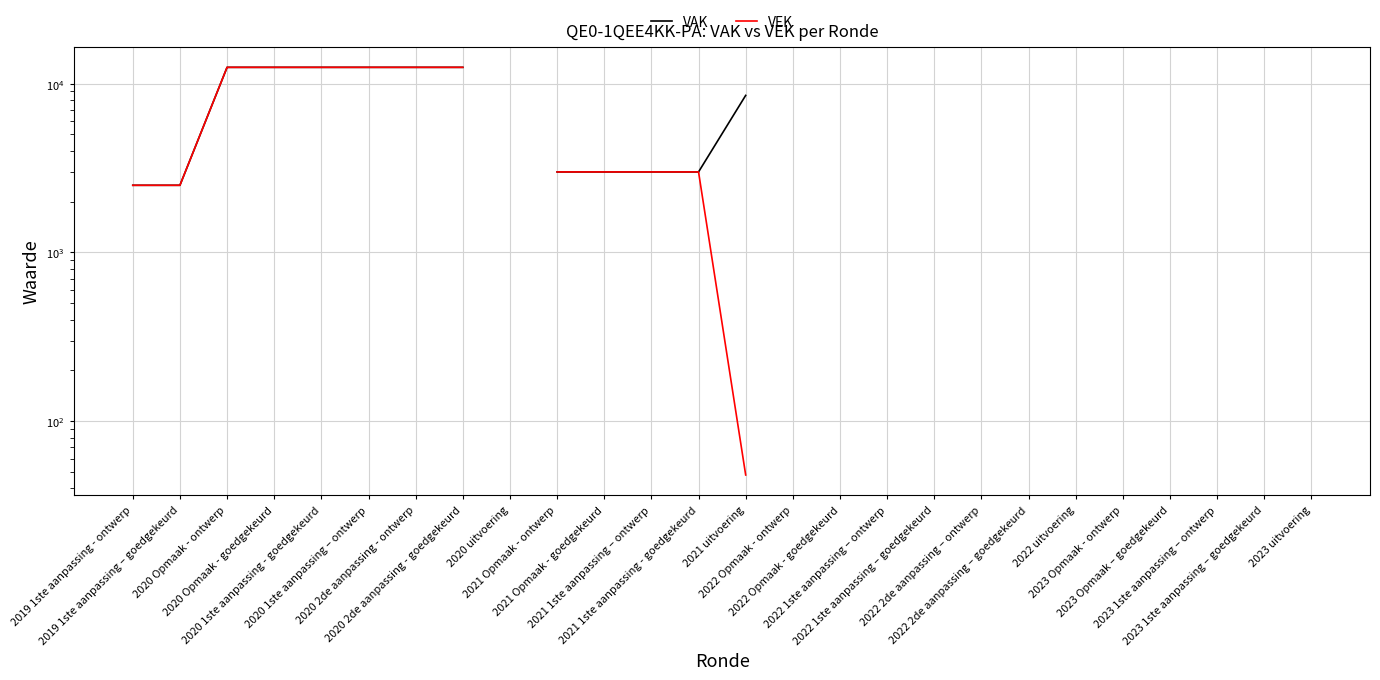

Is the value of VAK at 2022 2de aanpassing – goedgekeurd greater than the value of VEK at 2021 1ste aanpassing - goedgekeurd?

No